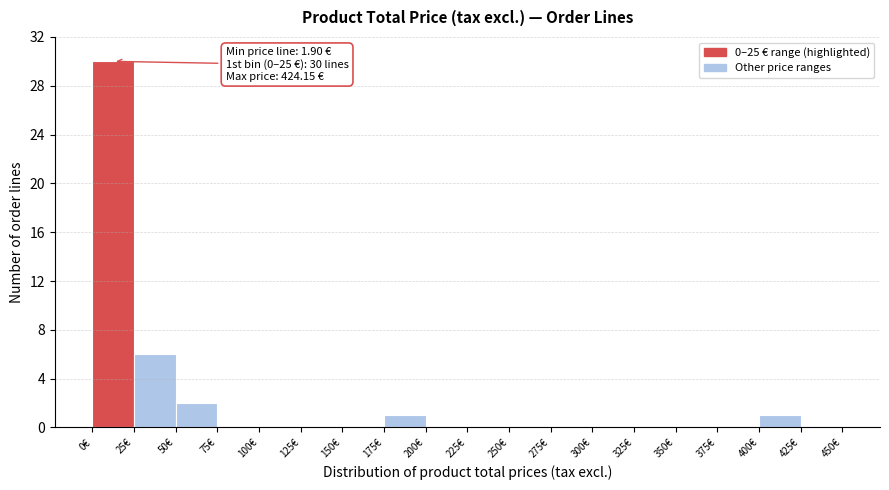

Over which range of the x-axis is the bar tallest?

0 to 25